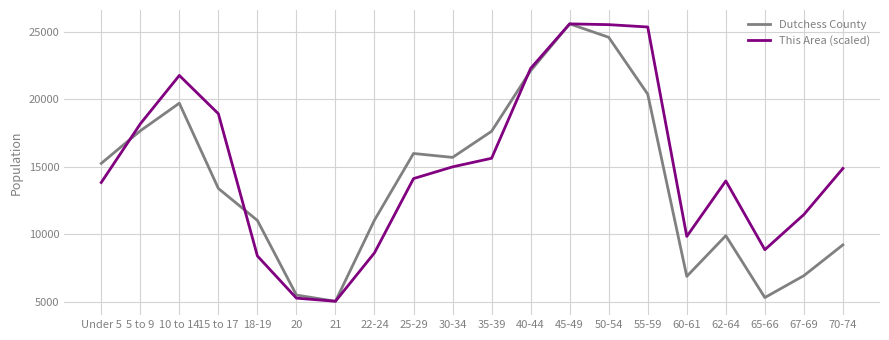

Which category has the lowest value across all series?

21